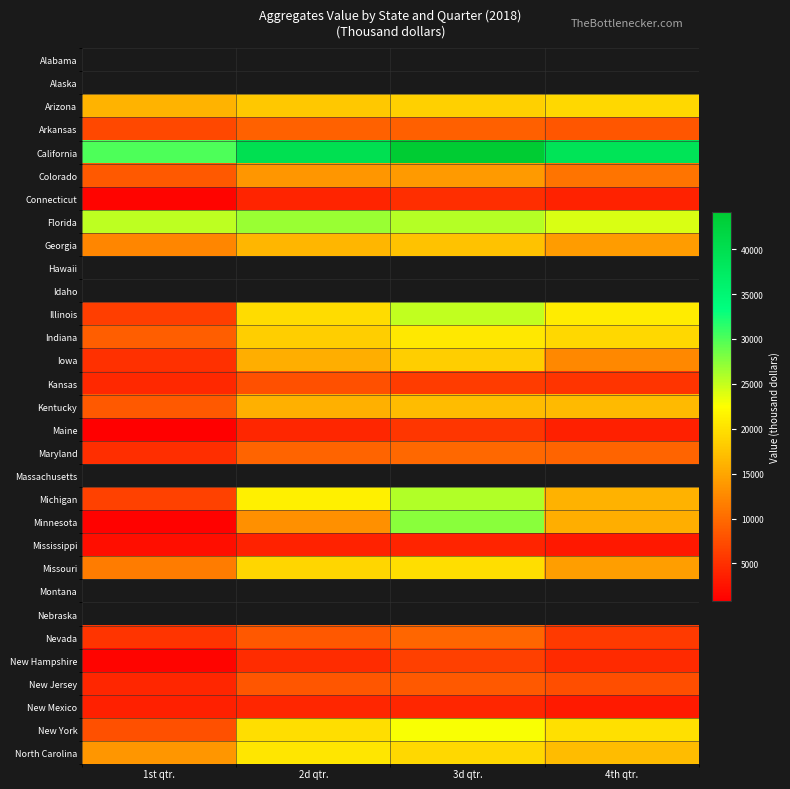

The Colorado series shows 6220.2 at 2d qtr.. True or false?

False